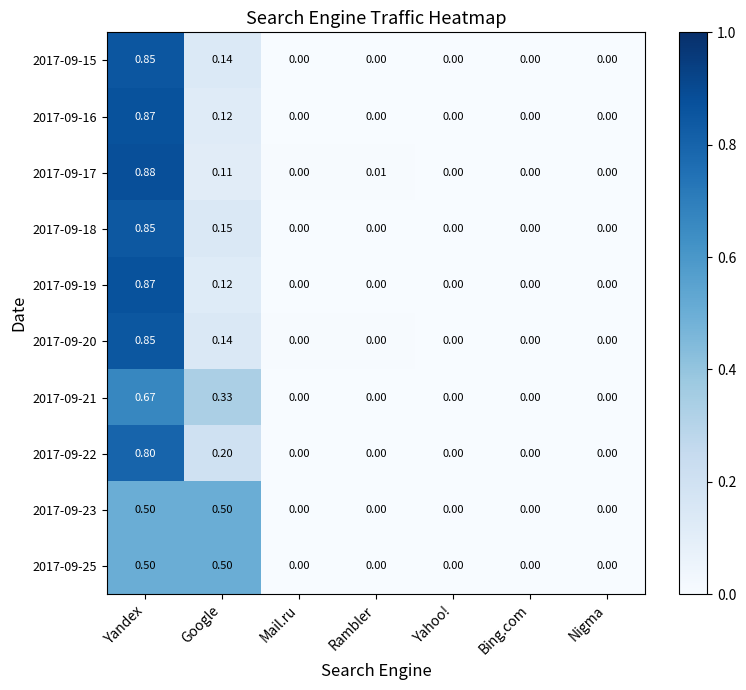

At which category is the sum across all series the highest?

Yandex